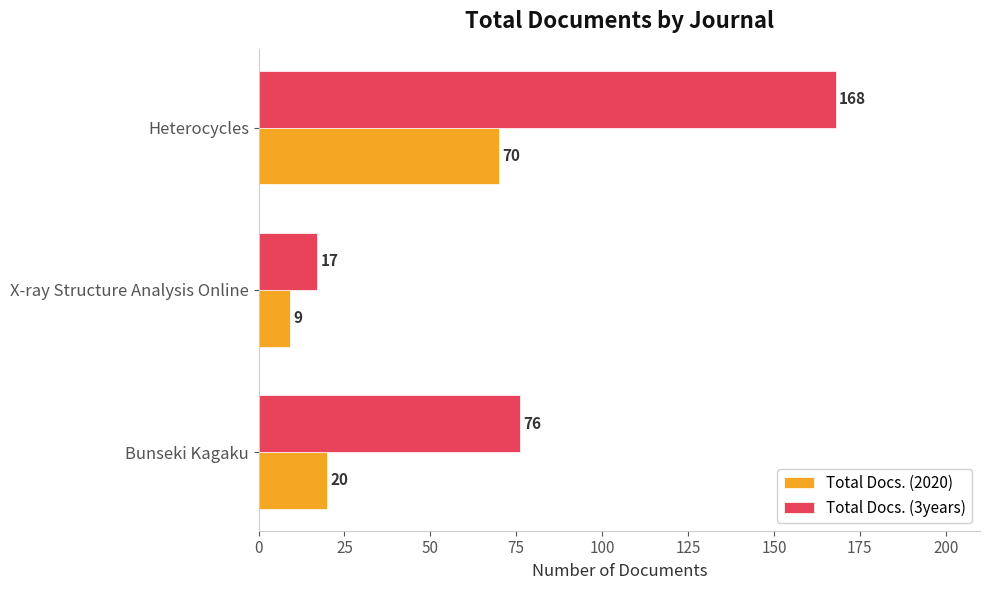

What is the maximum value for Total Docs. (2020)?

70